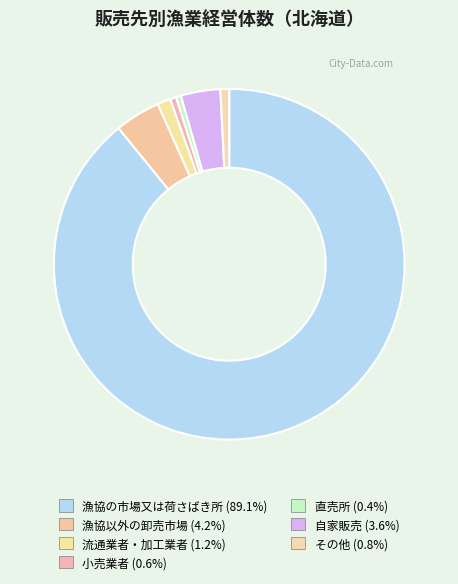

How many segments does this pie chart have?

7